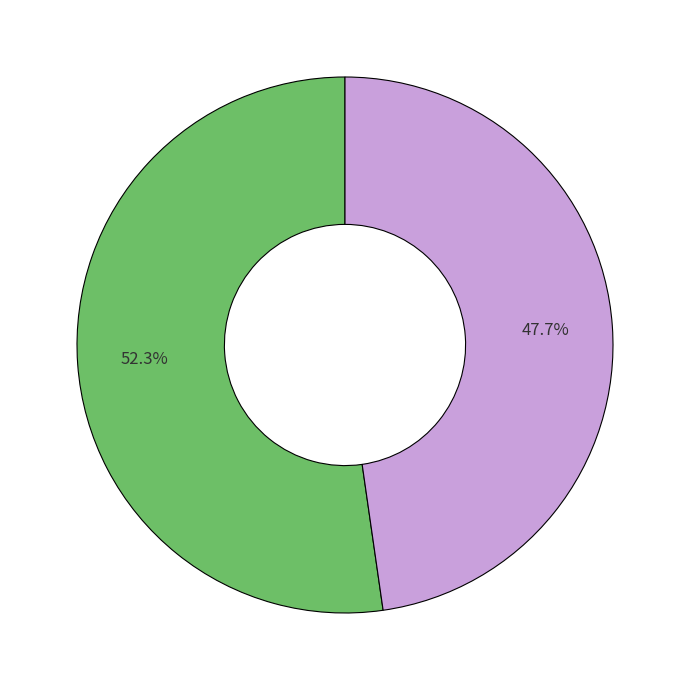

Is there any slice that represents more than half of the pie?

Yes